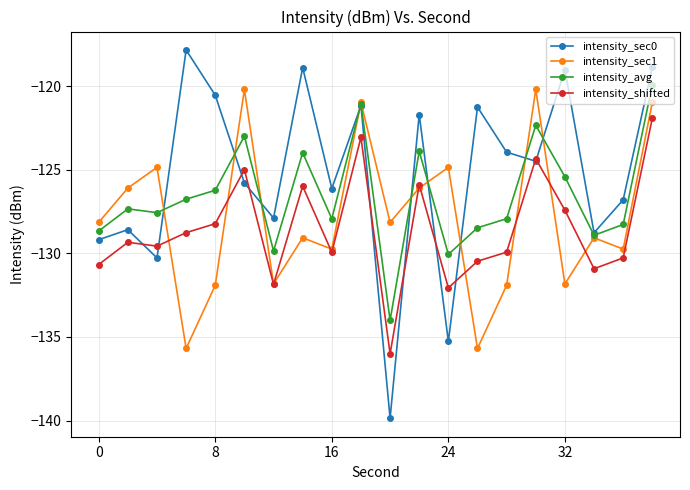

What is the minimum value shown in the chart?

-139.9